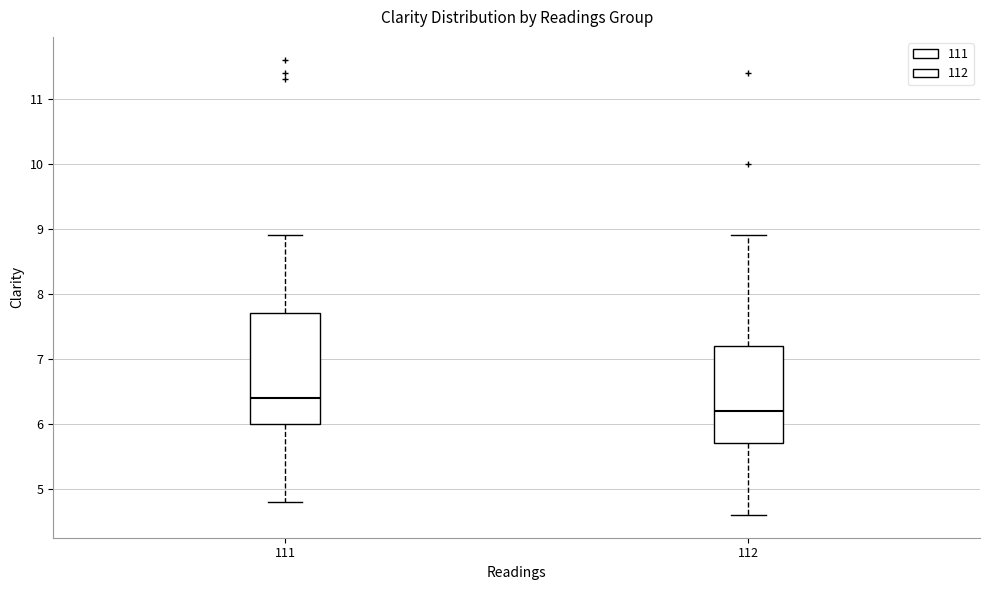

Which box's median line is the lowest?

112